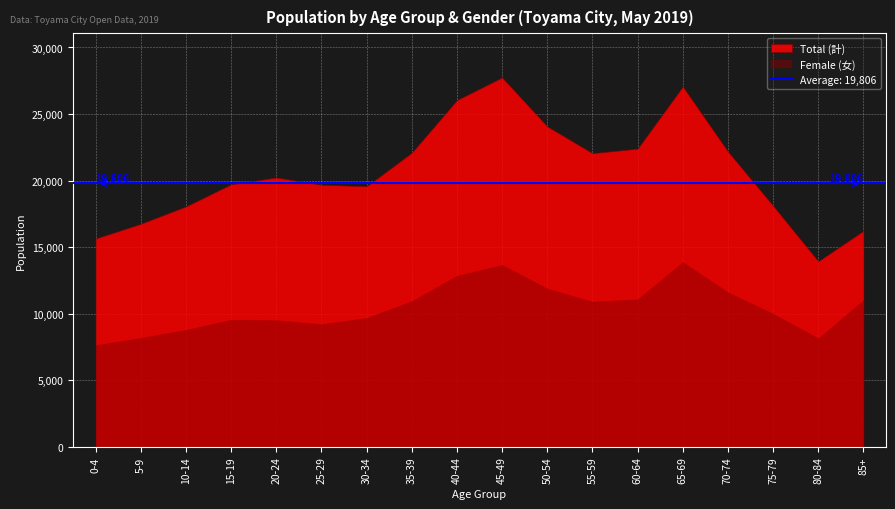

Which series has the largest range (max minus min)?

Total (計)